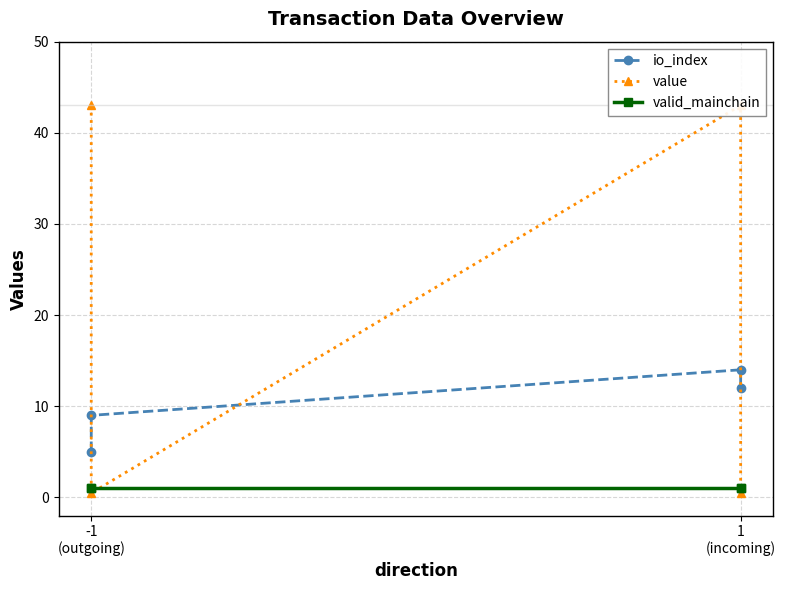

After their last crossing, which series has the higher values: value or valid_mainchain?

valid_mainchain